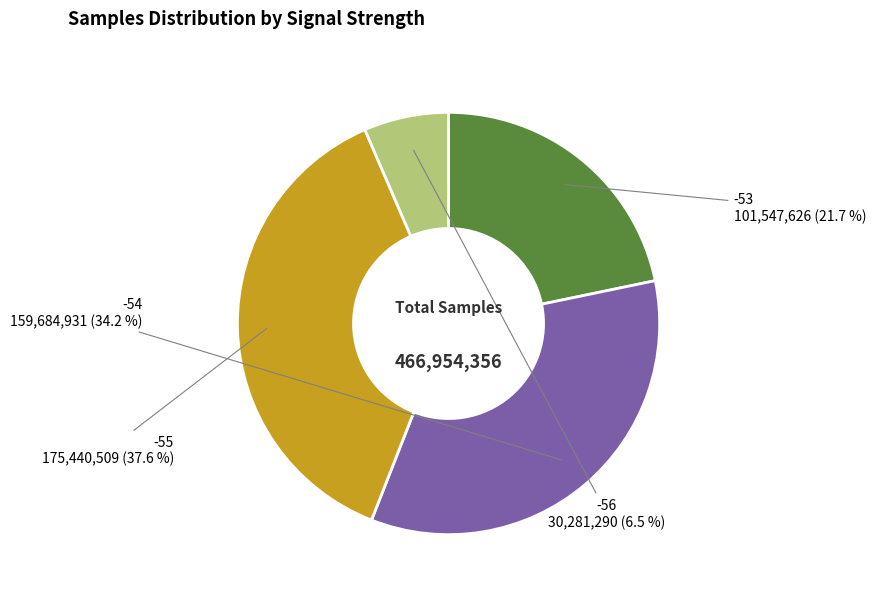

How many slices are in this pie chart?

4